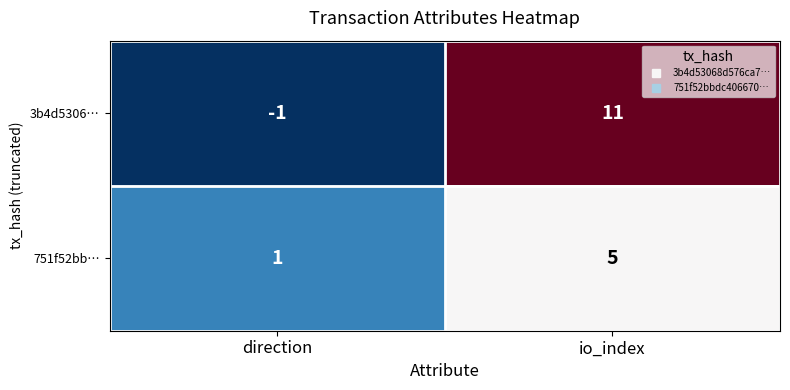

What is the spread (max minus min) of values at io_index?

6